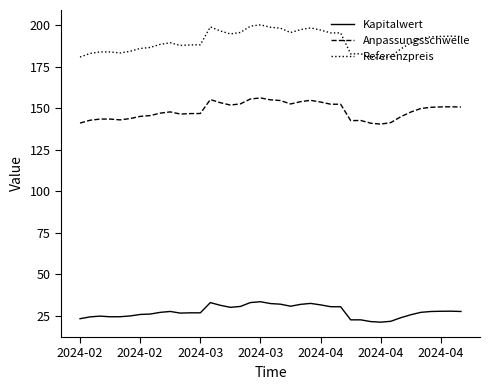

True or false: Kapitalwert and Referenzpreis cross at least once.

False